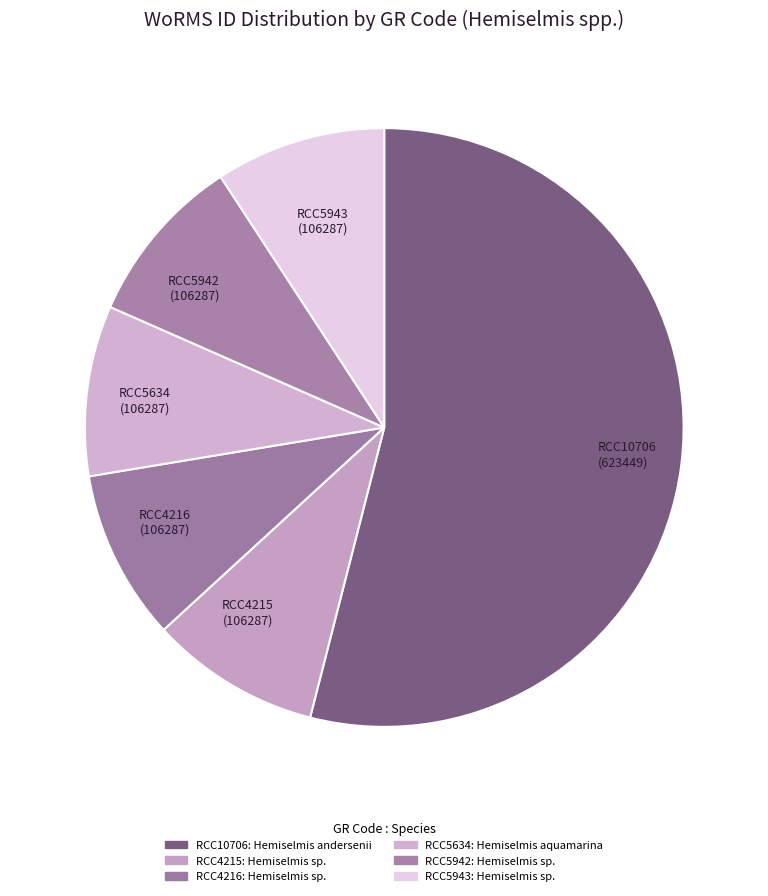

Which slice is the smallest?

RCC4215